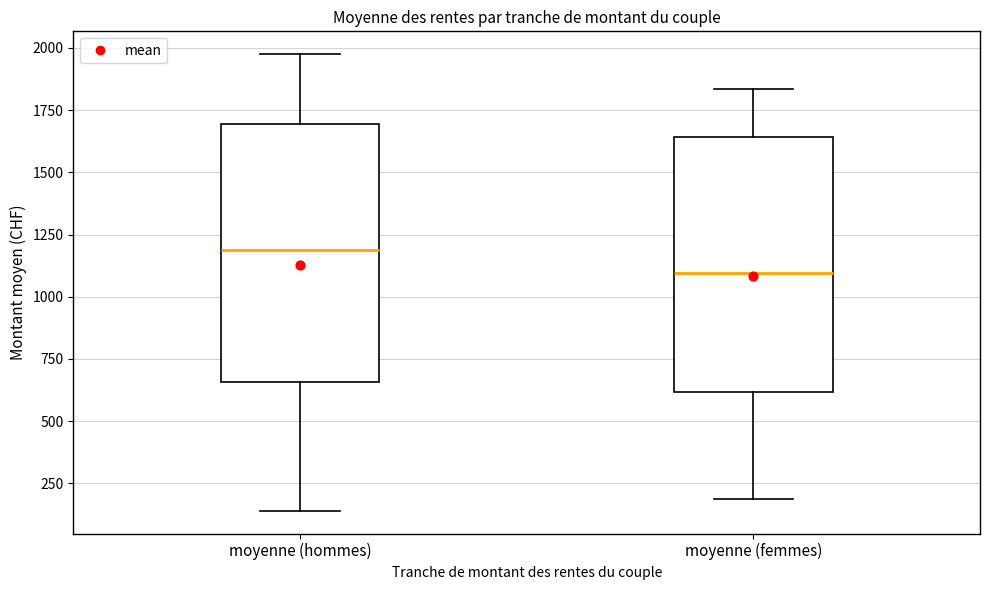

Where does the lower whisker of the box for moyenne (femmes) end on the y-axis? The values are not printed on the chart, so give them approximately, as read against the axis.

200